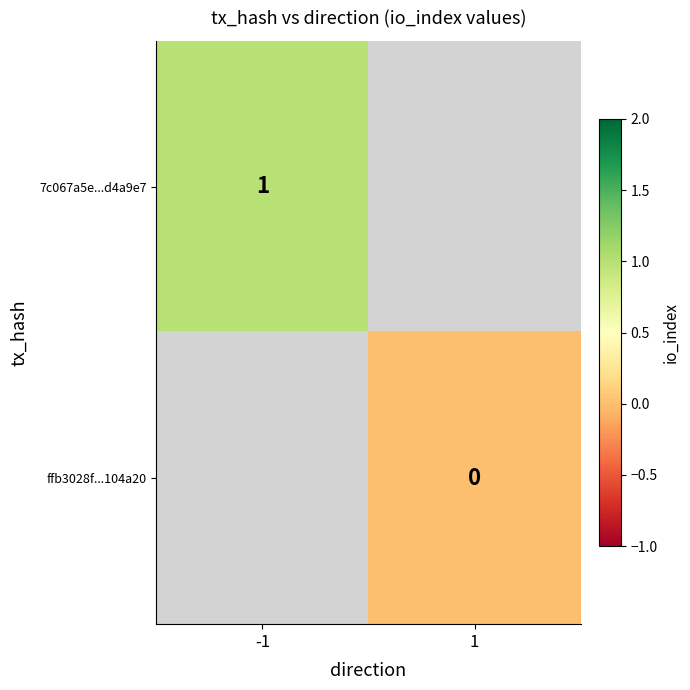

The value of 7c067a5e...d4a9e7 at -1 is 0. True or false?

False